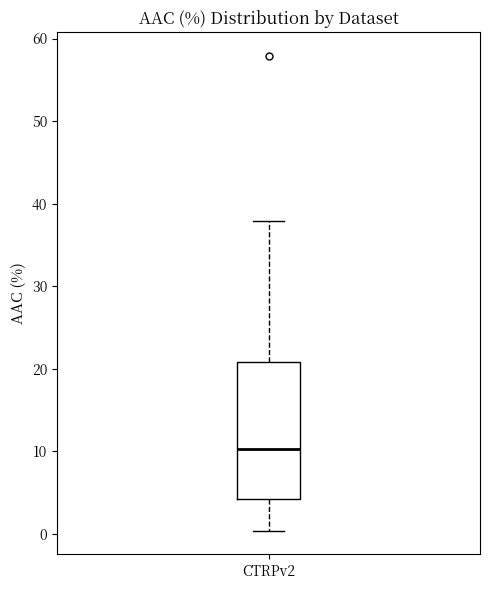

Transcribe this box plot: give where the median line is, the range the box spans, and where the two whiskers end, as read against the y-axis. The values are not printed on the chart, so give them approximately, as read against the axis.

median 10, box 4 to 21, whiskers 0 to 38